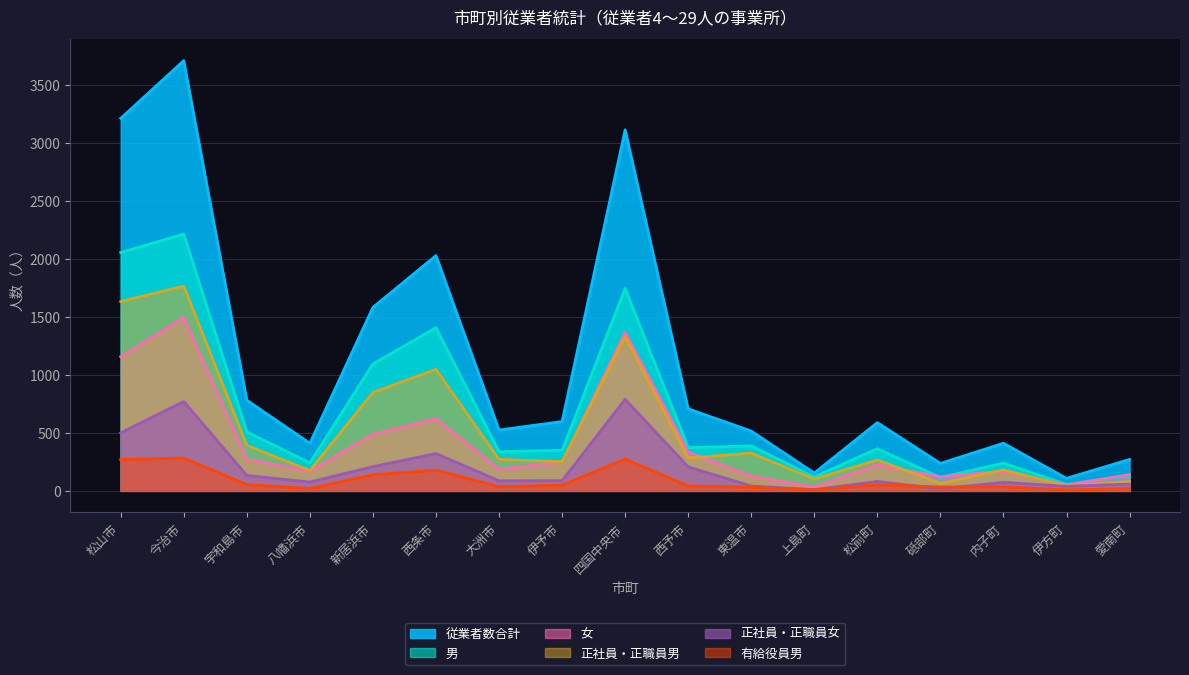

Where is 男 nearest to the value 1136?

新居浜市